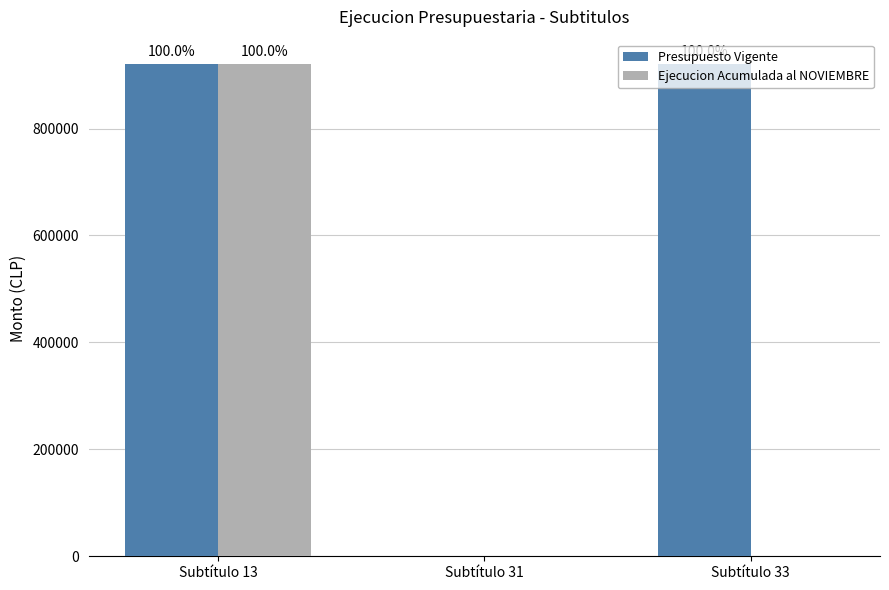

Reading left to right, transcribe all the data shown in this chart.

Presupuesto Vigente: Subtítulo 13=920250	Subtítulo 31=0	Subtítulo 33=920250
Ejecucion Acumulada al NOVIEMBRE: Subtítulo 13=920250	Subtítulo 31=0	Subtítulo 33=0